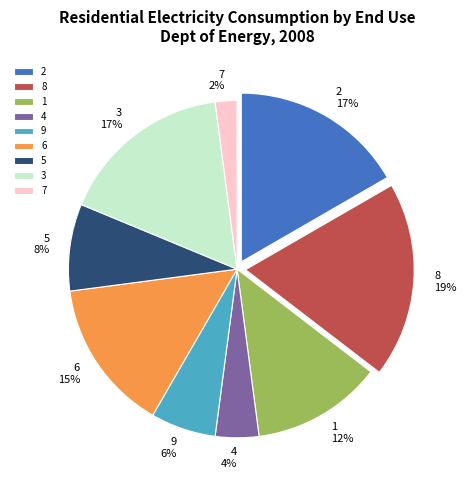

Combined, do 1 and 9 account for over 50%?

No